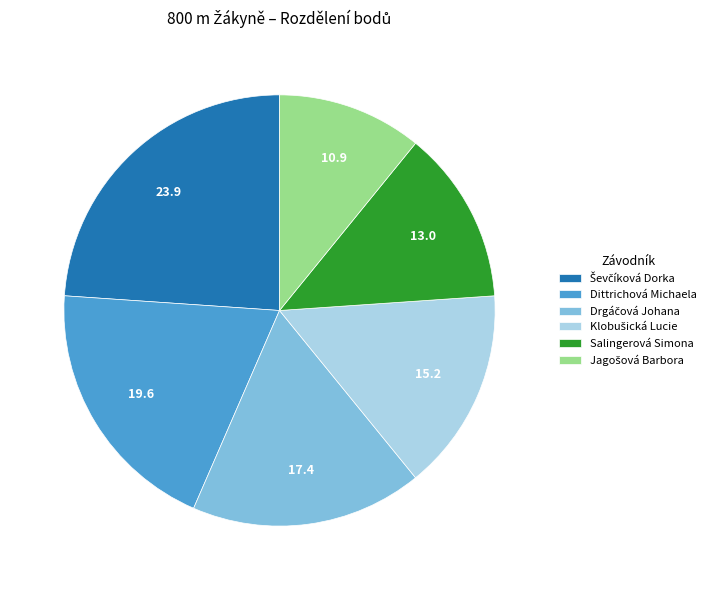

Is there a majority slice in this chart?

No